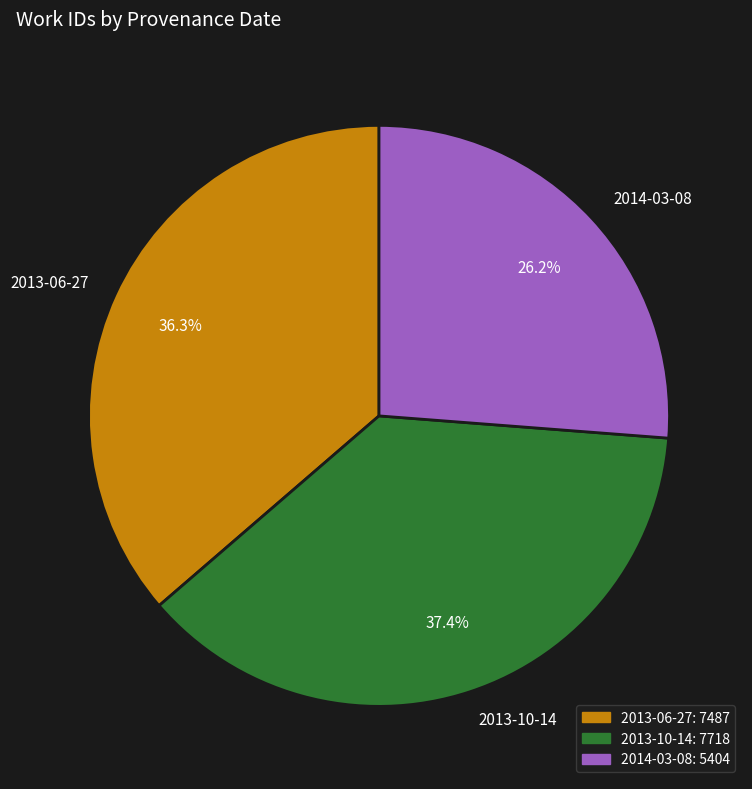

Count the number of slices in the pie.

3